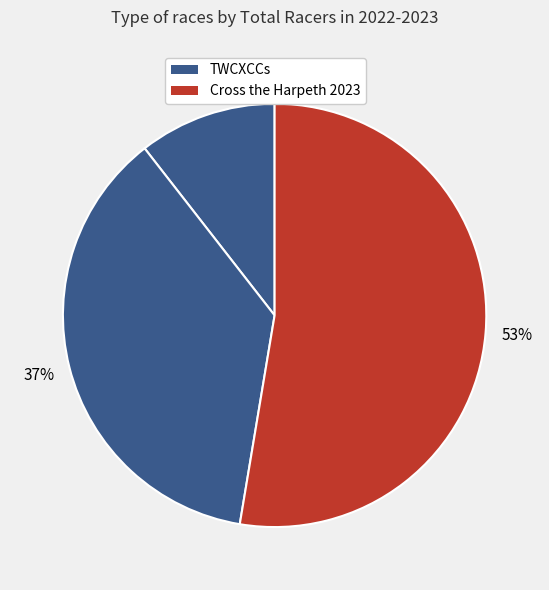

Count the number of slices in the pie.

3